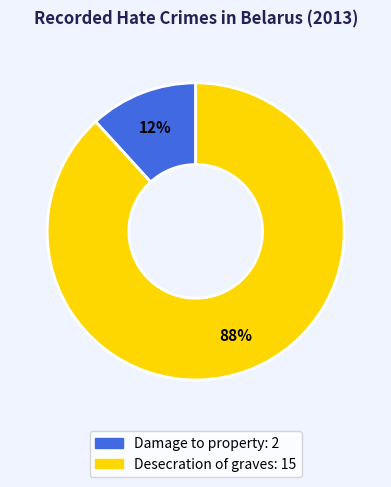

Which category has the smallest portion of the pie?

Damage to property